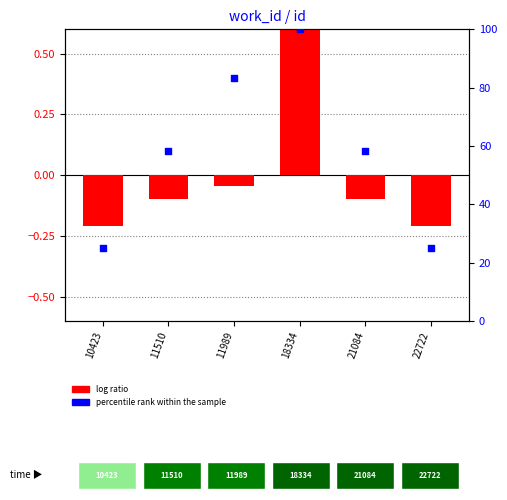

Which series contains the lowest Y value?

log ratio